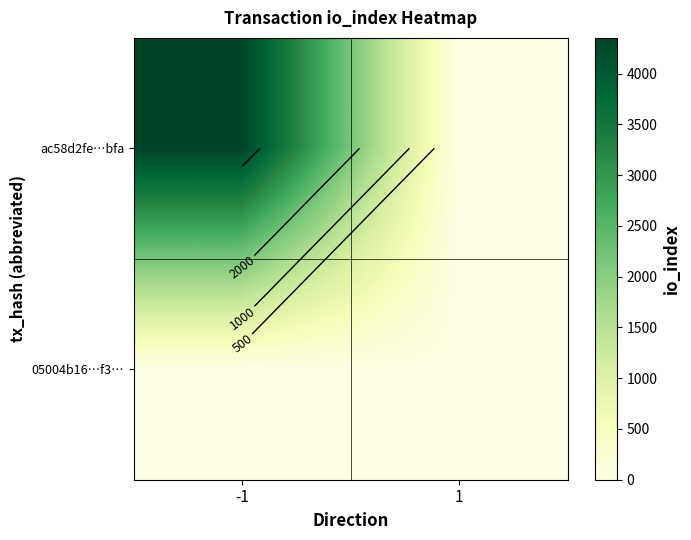

Which series has the largest total across all categories?

ac58d2fe…bfa